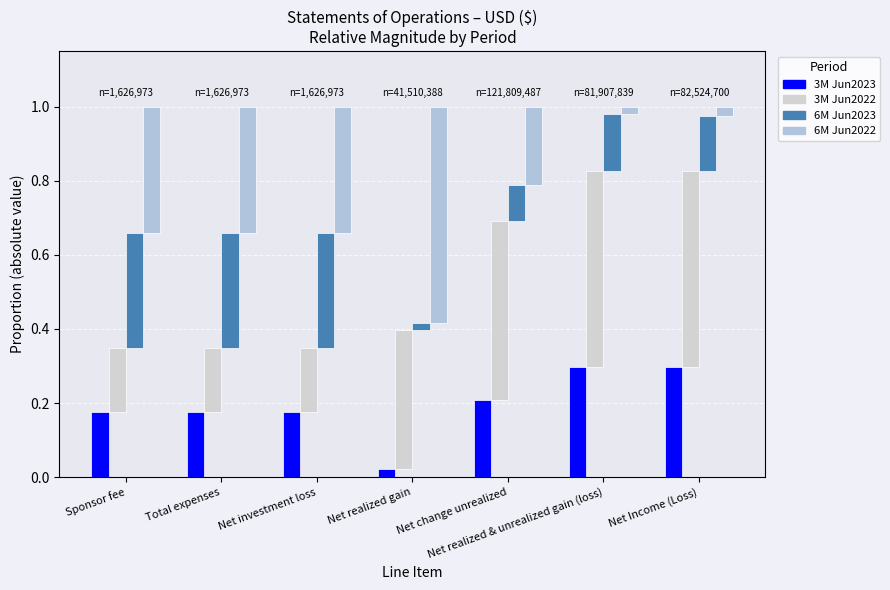

What is the difference between the second highest and minimum values in the 6M Jun2022 series?

0.3